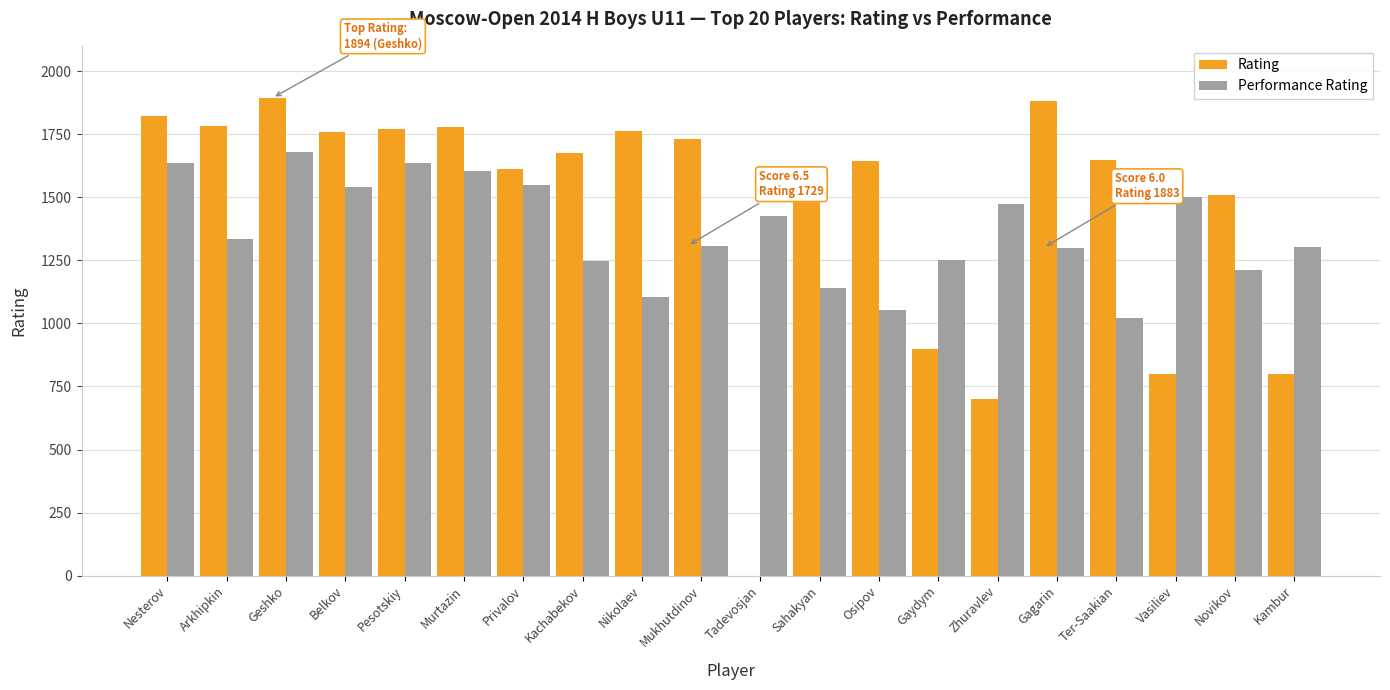

Is the value of Performance Rating at Nikolaev greater than the value of Rating at Gaydym?

Yes